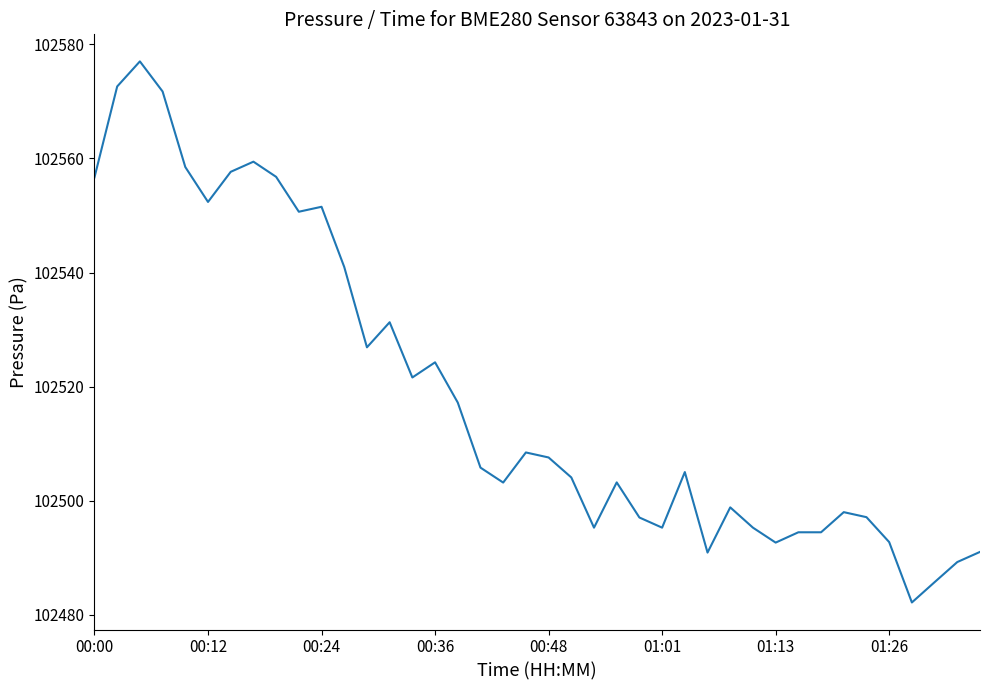

What is the difference between the maximum and minimum values?

94.9